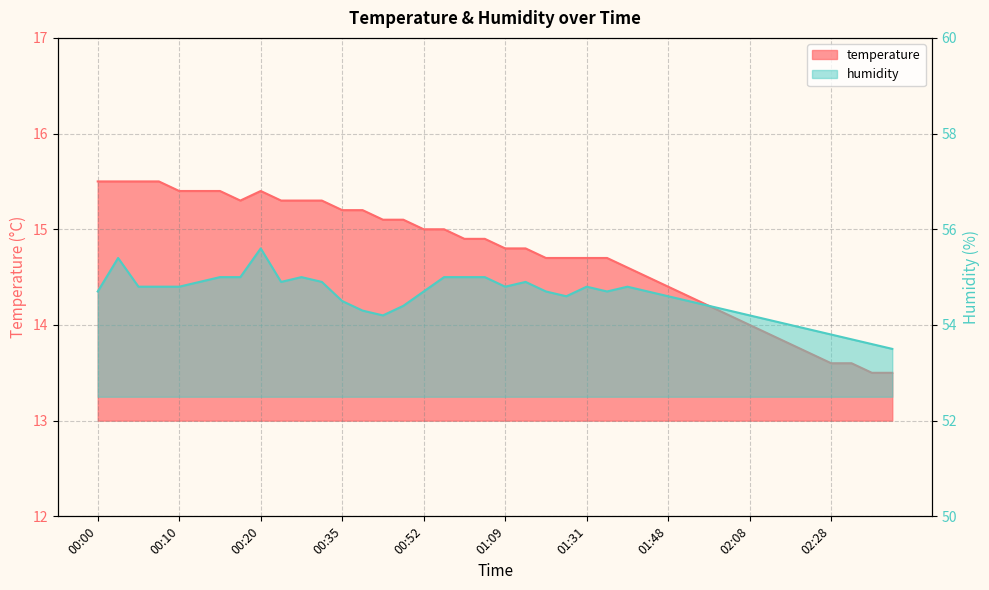

What is the sum of the temperature values at 02:13 and 02:43?

27.4